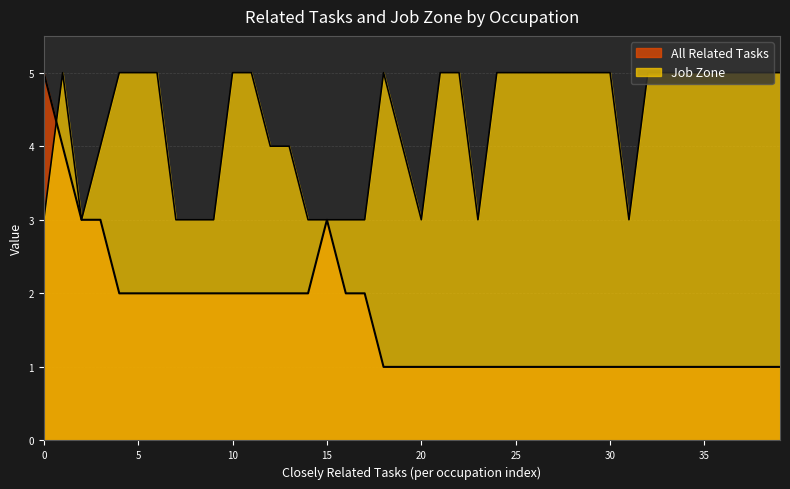

What is the highest value of the Job Zone series?

5